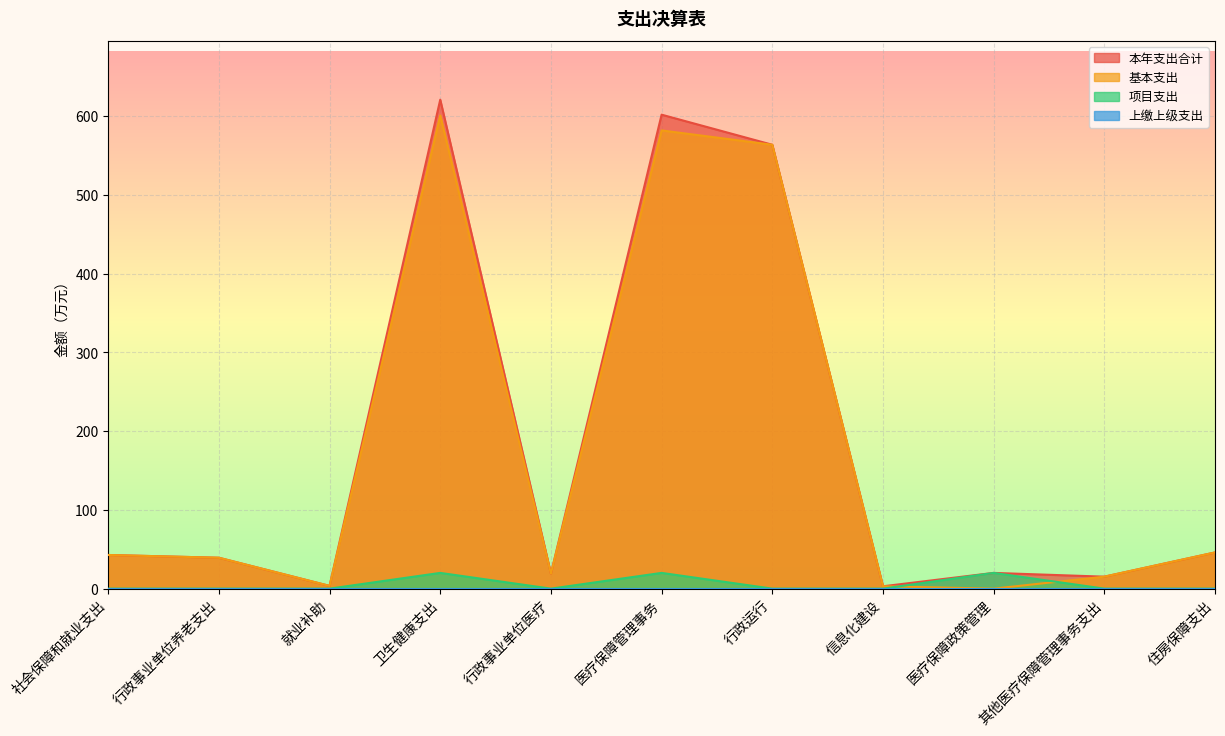

What is the label of the 10th point from the right?

行政事业单位养老支出